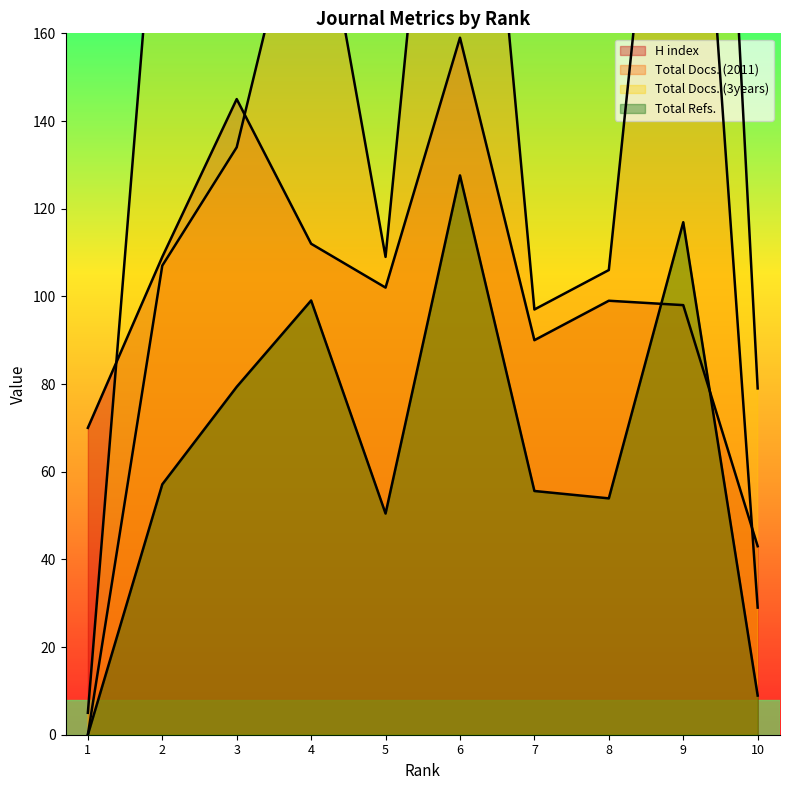

What is the value of the H index point at the 6th from the left?

159.0